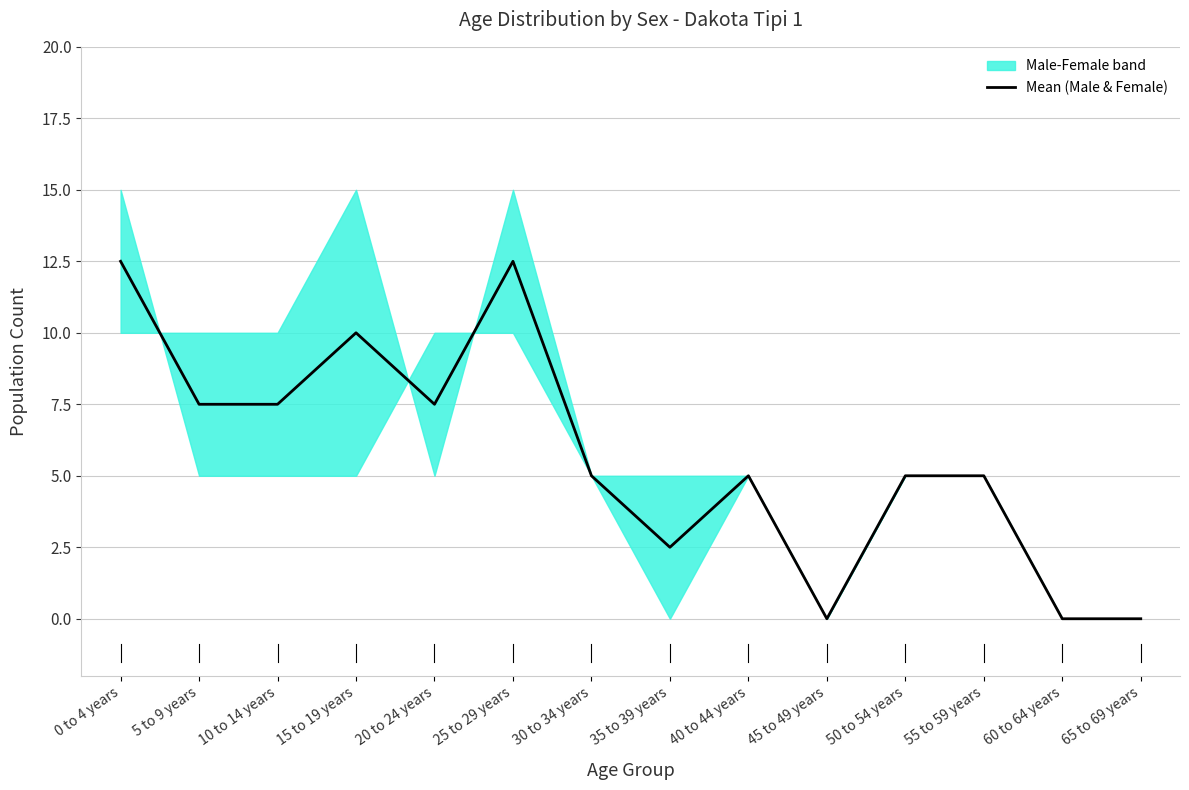

Reading right to left, transcribe all the data shown in this chart.

0.0	0.0	5.0	5.0	0.0	5.0	2.5	5.0	12.5	7.5	10.0	7.5	7.5	12.5